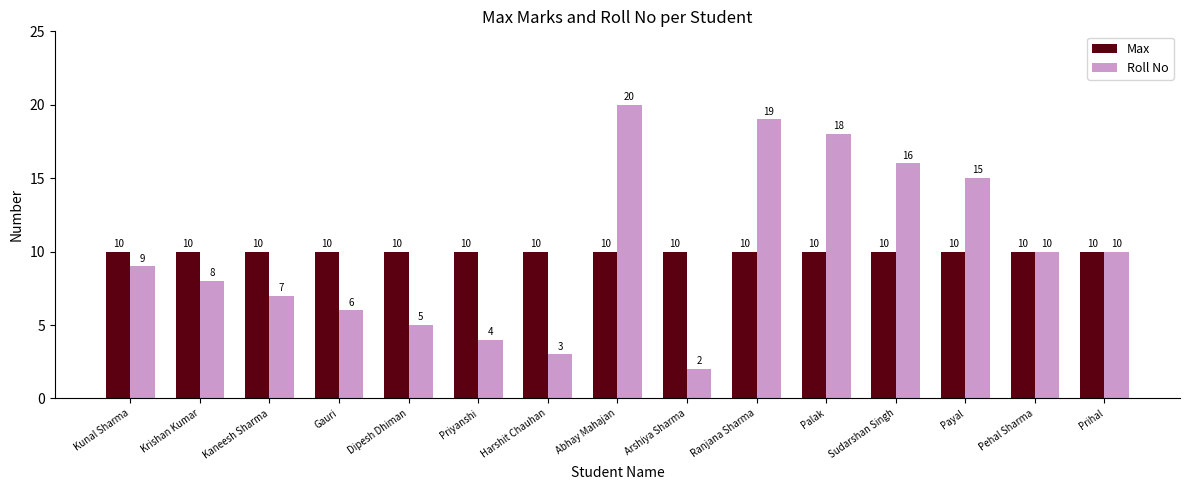

The Roll No series shows 18 at Palak. True or false?

True